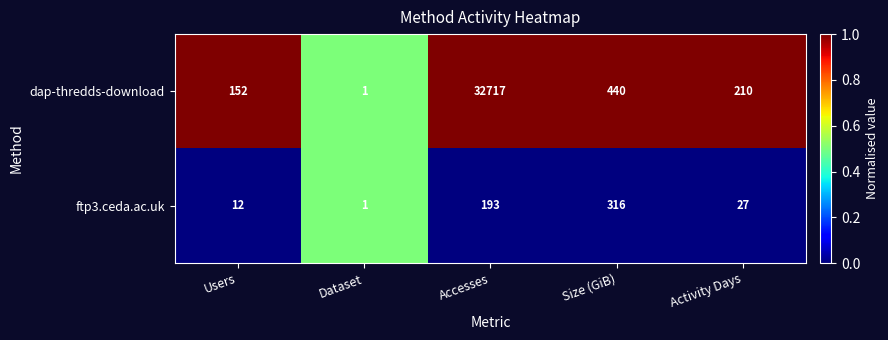

What is the average value of the ftp3.ceda.ac.uk series?

110